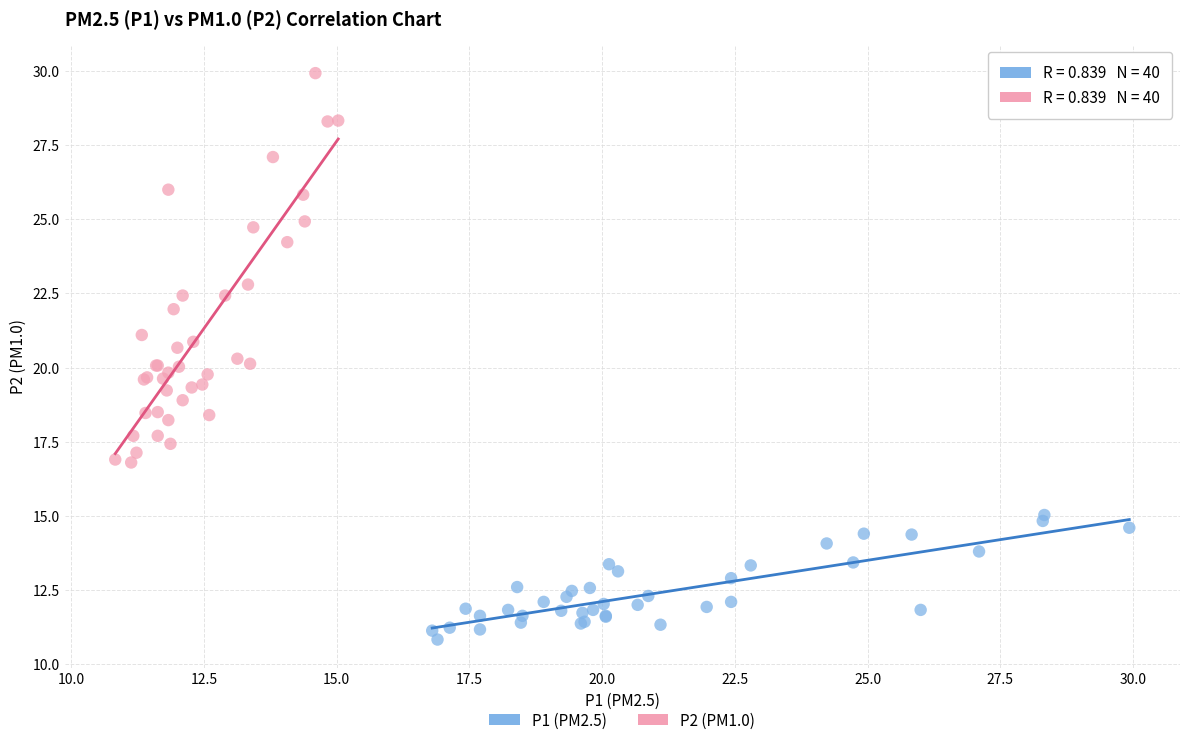

Which series reaches the minimum Y coordinate?

P1 (PM2.5)